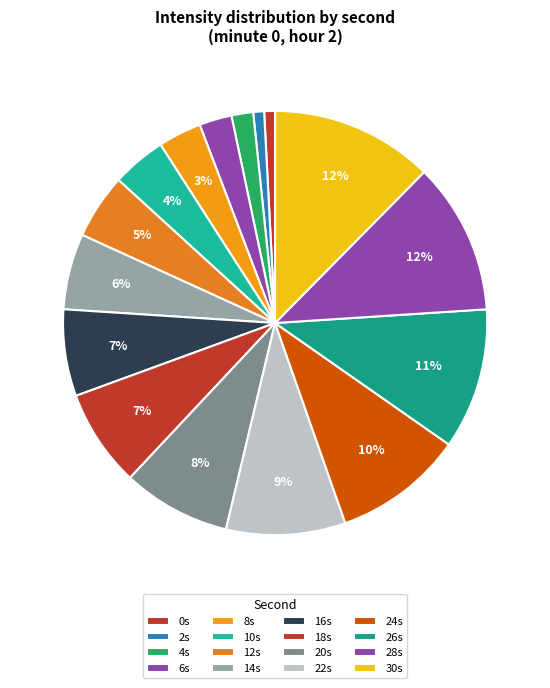

Count the number of slices in the pie.

16